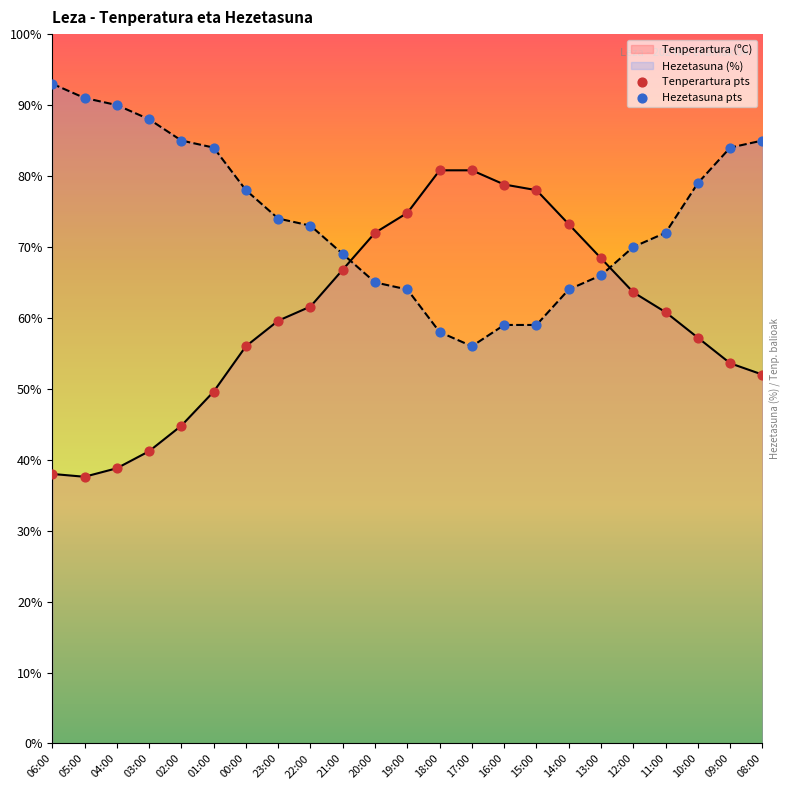

What is the difference between the Hezetasuna (%) values at 16:00 and 12:00?

11.0